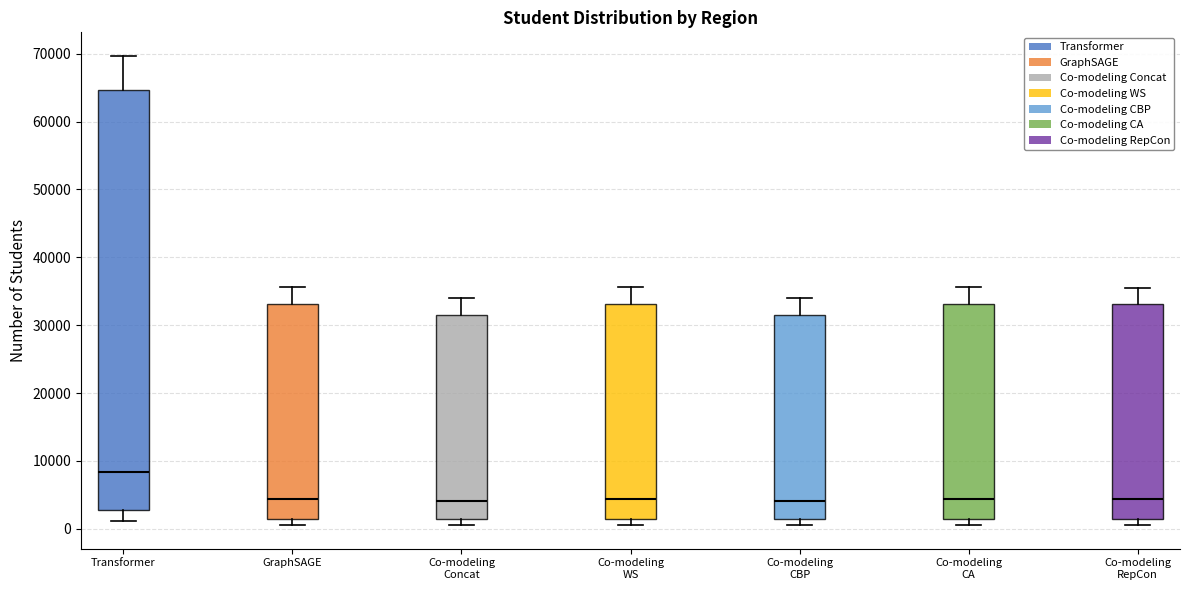

Where is the upper edge of the box for GraphSAGE on the y-axis? The values are not printed on the chart, so give them approximately, as read against the axis.

33000